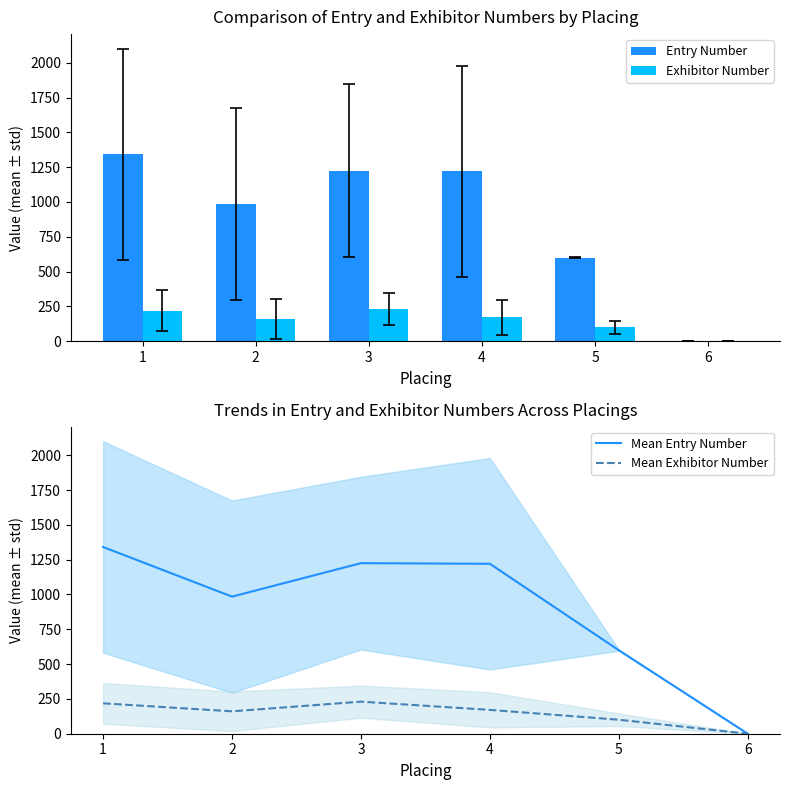

The Mean Entry Number series shows 818.8 at 5. True or false?

False